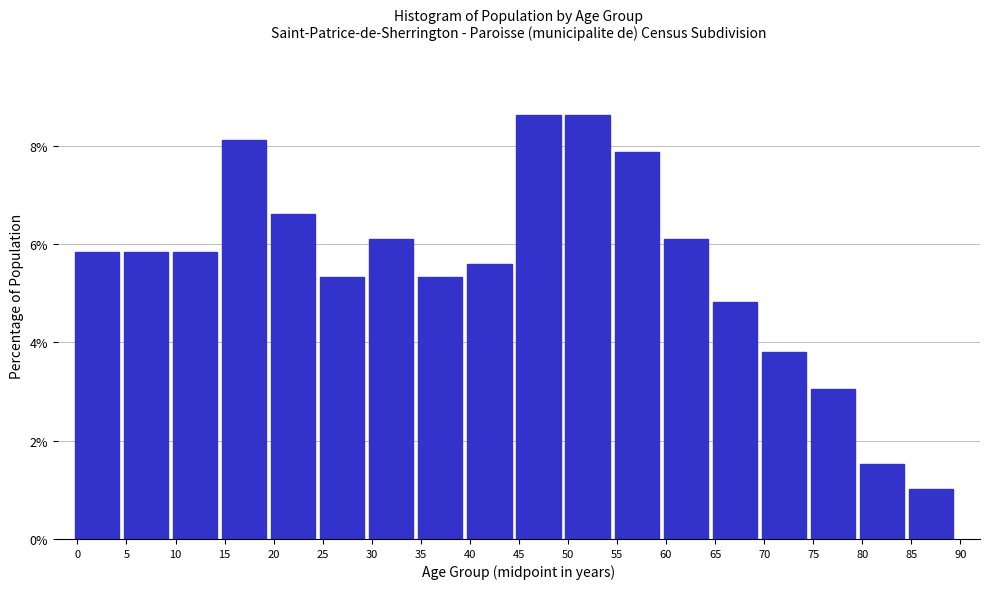

Reading left to right, list all the values displayed in this chart.

5.8	5.8	5.8	8.1	6.6	5.3	6.1	5.3	5.6	8.6	8.6	7.9	6.1	4.8	3.8	3.0	1.5	1.0